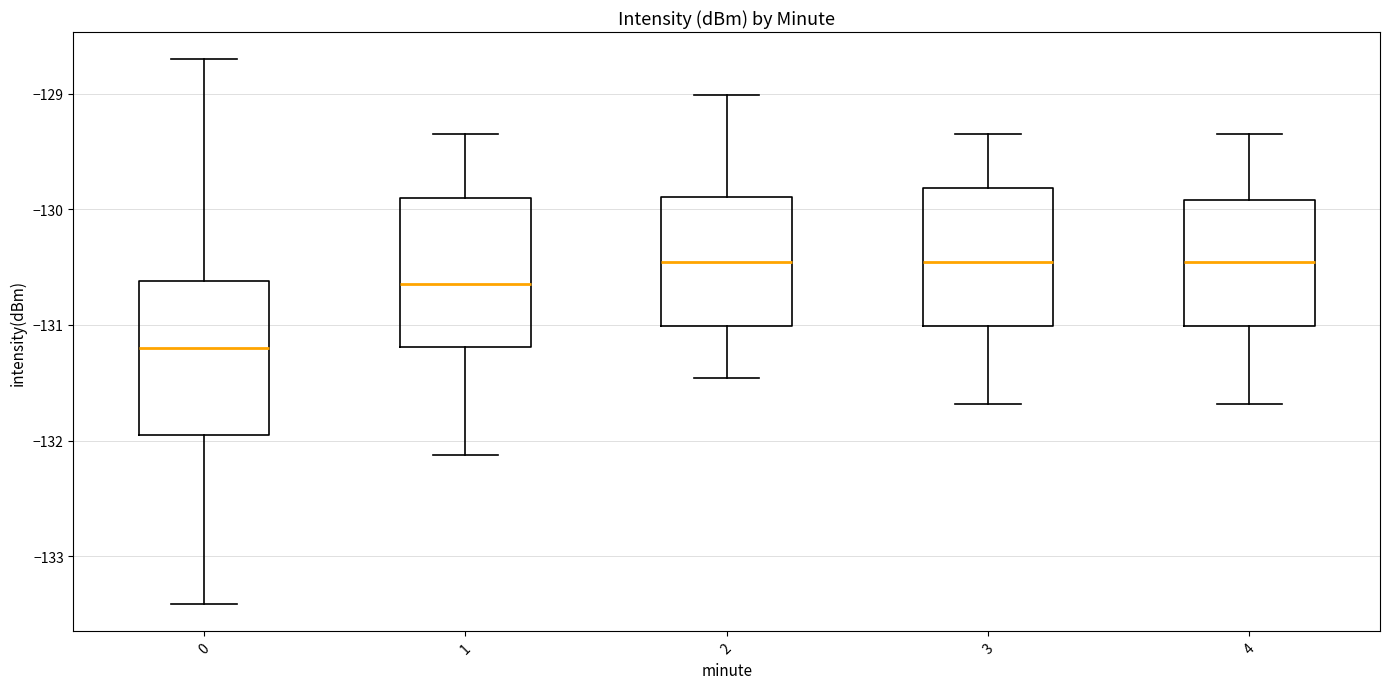

Reading left to right, transcribe this box plot: for each box, give where its median line is, the range the box spans, and where its two whiskers end, as read against the y-axis. The values are not printed on the chart, so give them approximately, as read against the axis.

0: median -131.2, box -131.9 to -130.6, whiskers -133.4 to -128.7
1: median -130.6, box -131.2 to -129.9, whiskers -132.1 to -129.3
2: median -130.5, box -131.0 to -129.9, whiskers -131.5 to -129.0
3: median -130.5, box -131.0 to -129.8, whiskers -131.7 to -129.3
4: median -130.5, box -131.0 to -129.9, whiskers -131.7 to -129.3